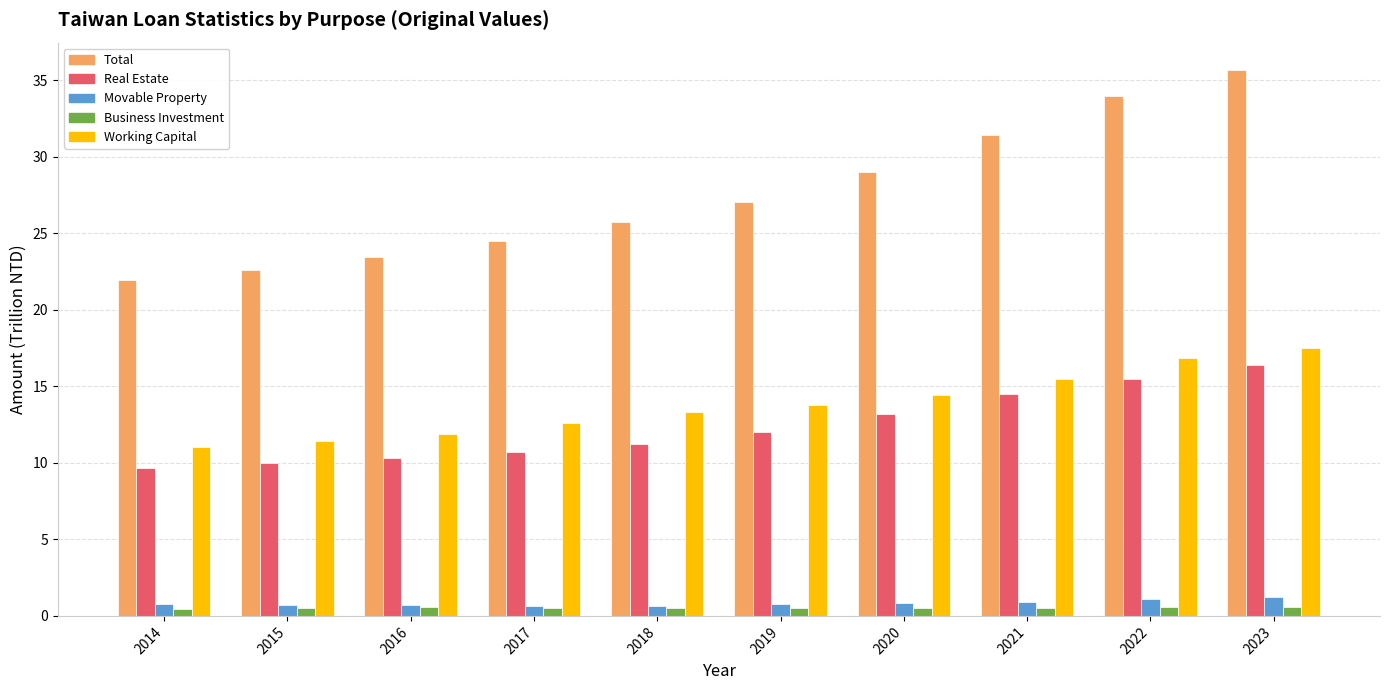

What is the greatest value displayed?

35.7